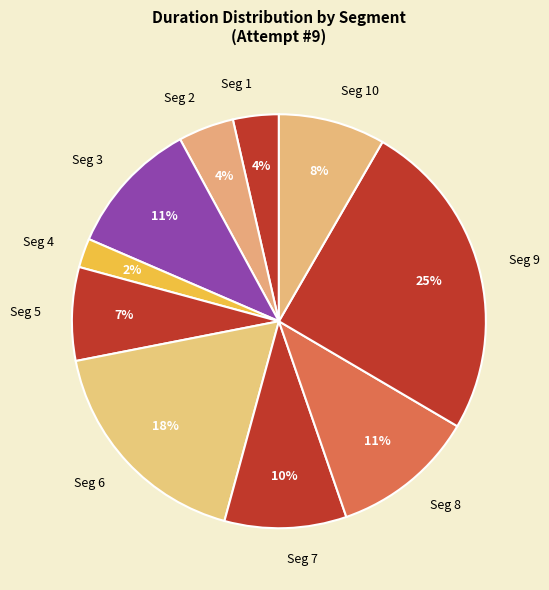

Between Seg 2 and Seg 8, which is larger?

Seg 8